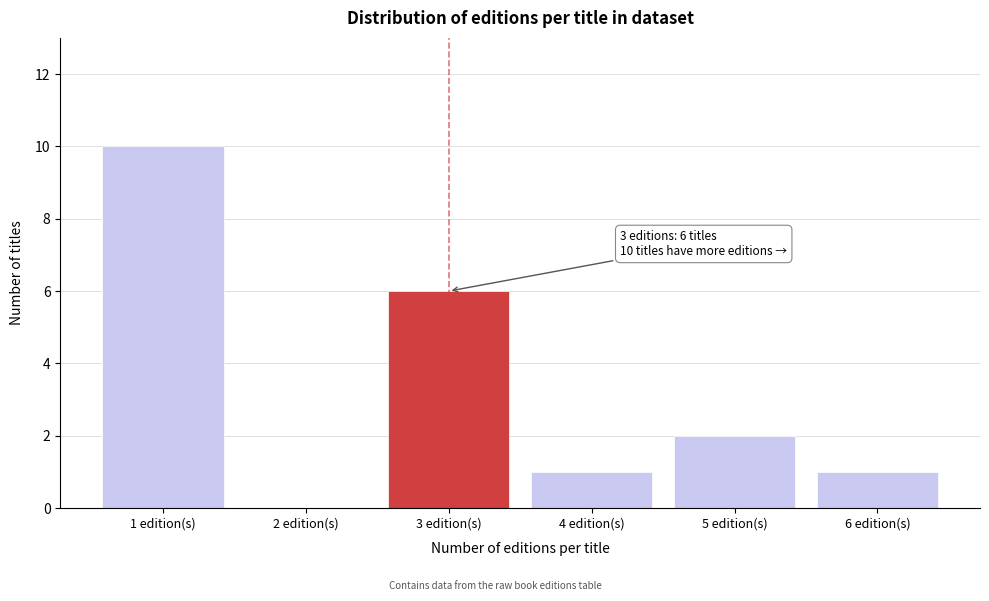

Reading left to right, list all the values displayed in this chart.

1 edition(s)=10	2 edition(s)=0	3 edition(s)=6	4 edition(s)=1	5 edition(s)=2	6 edition(s)=1